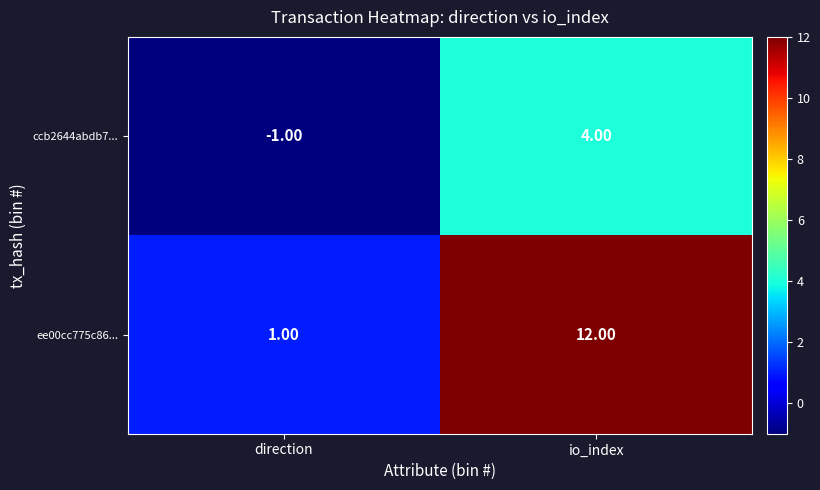

How many distinct data groups are displayed?

2